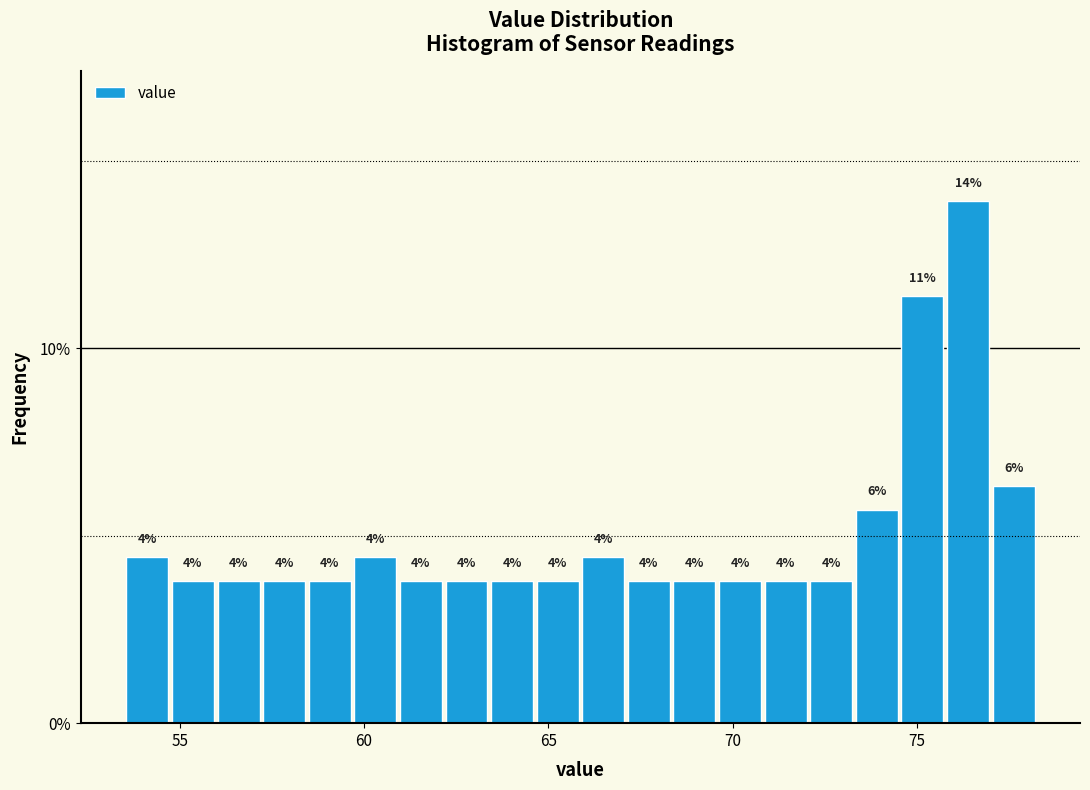

Around what value on the x-axis is the tallest bar? Give the approximate position of its centre, as read against the axis.

76.5